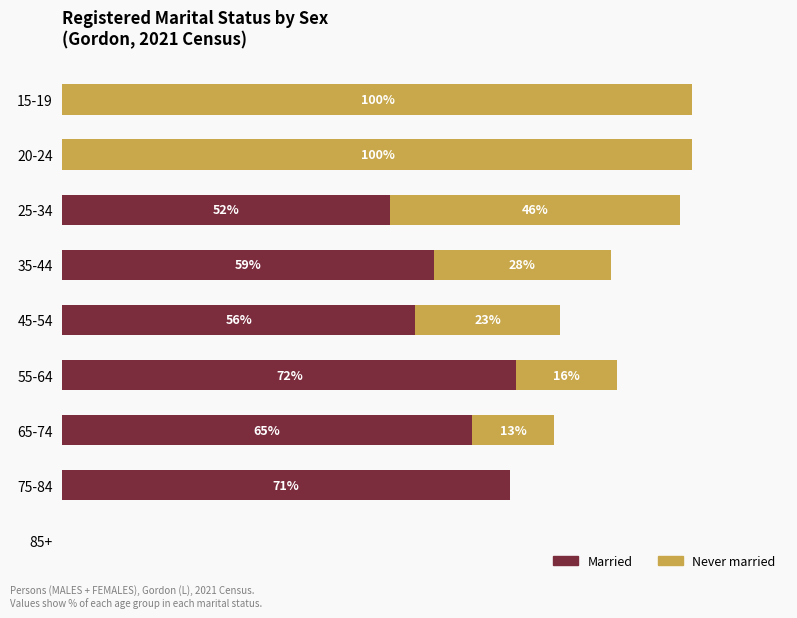

Where is Married nearest to the value 36?

25-34